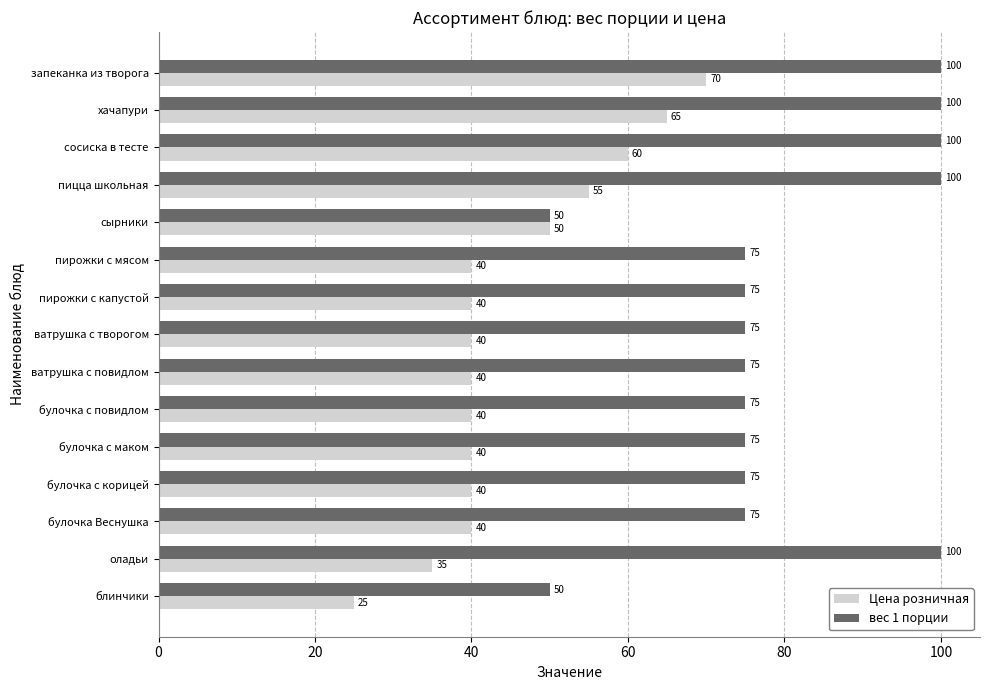

Rank the series by their average value, from highest to lowest.

вес 1 порции, Цена розничная